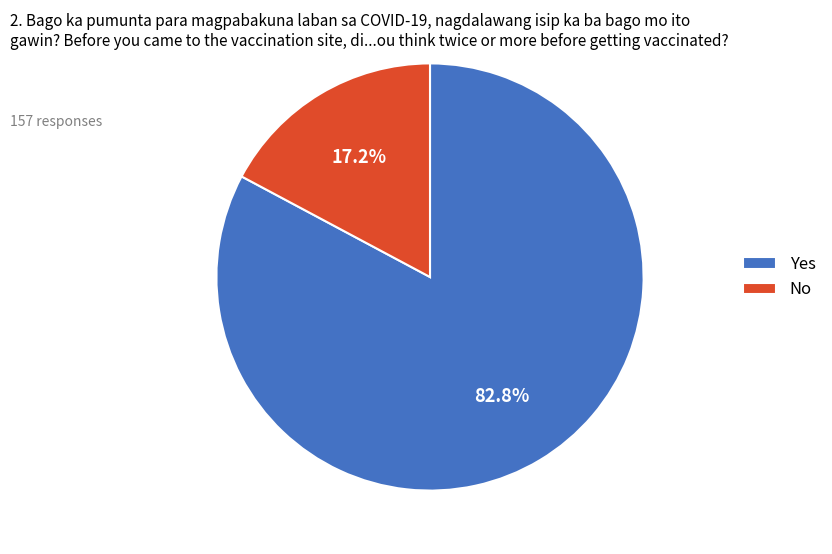

Which has a higher value, Yes or No?

Yes